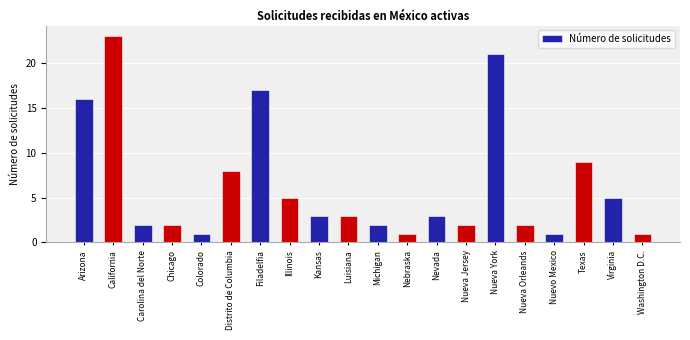

At which category does the chart reach its peak across all series?

California